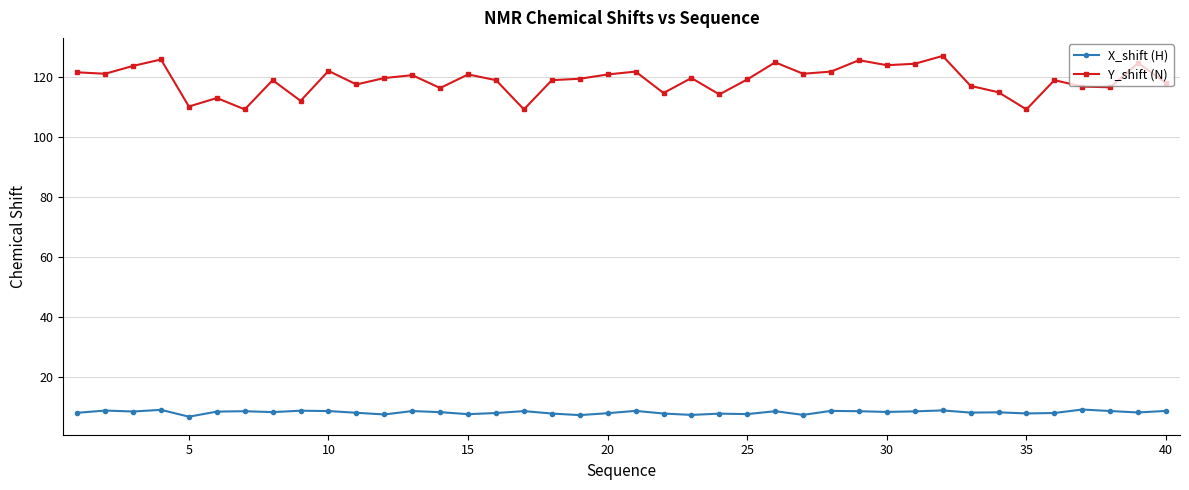

Which series has the widest spread of values?

Y_shift (N)